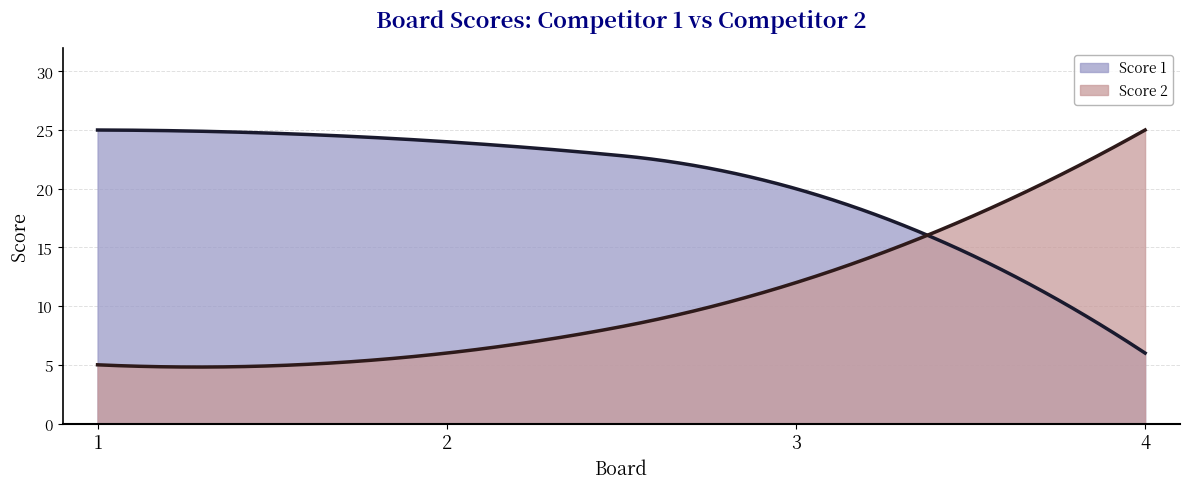

What is the difference between the maximum and minimum values in the Score 2 series?

20.2